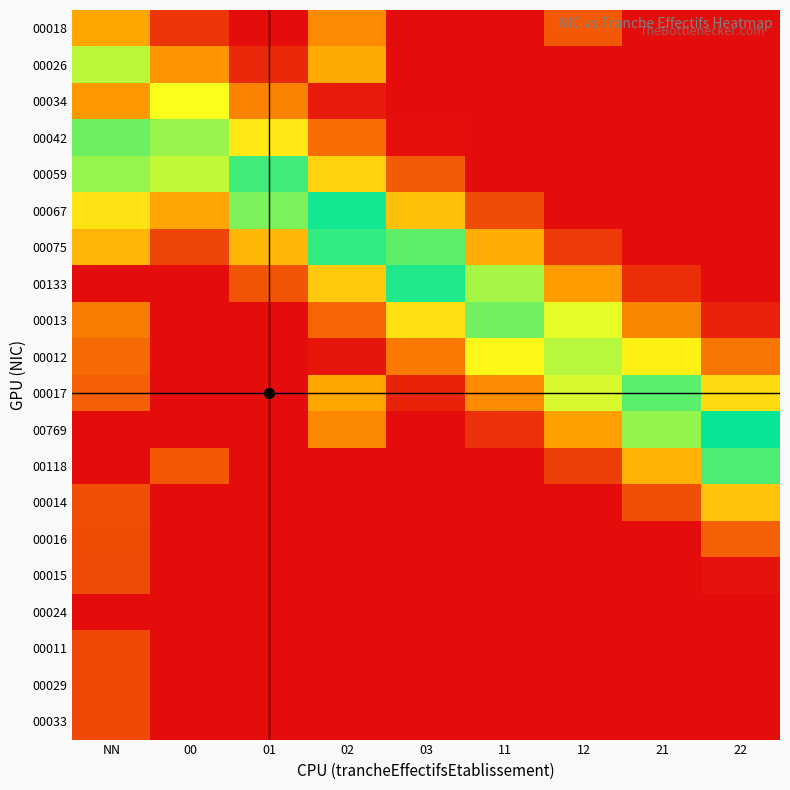

At which category is the sum across all series the highest?

NN